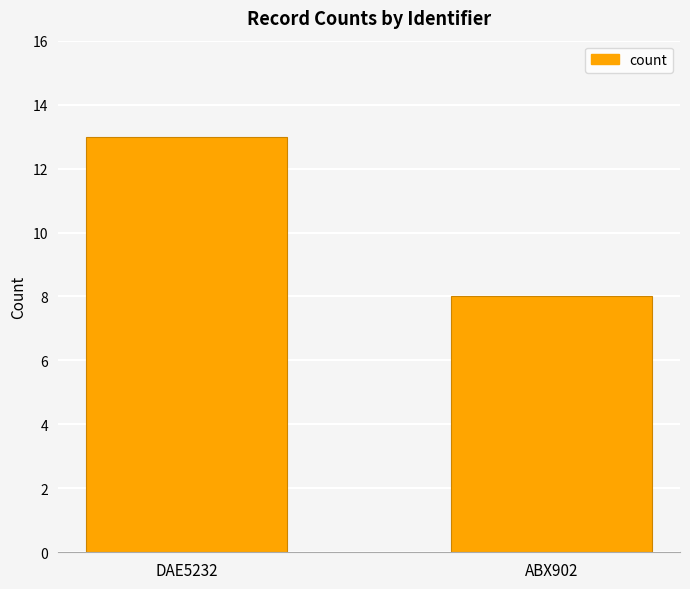

Count the number of categories in the chart.

2